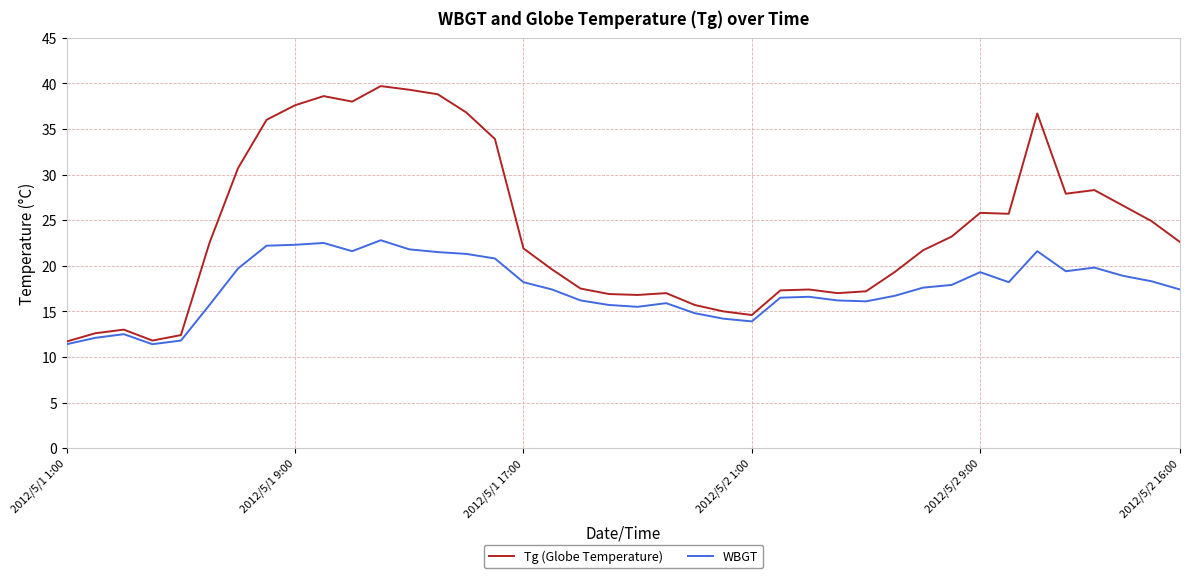

What is the greatest value displayed?

39.7